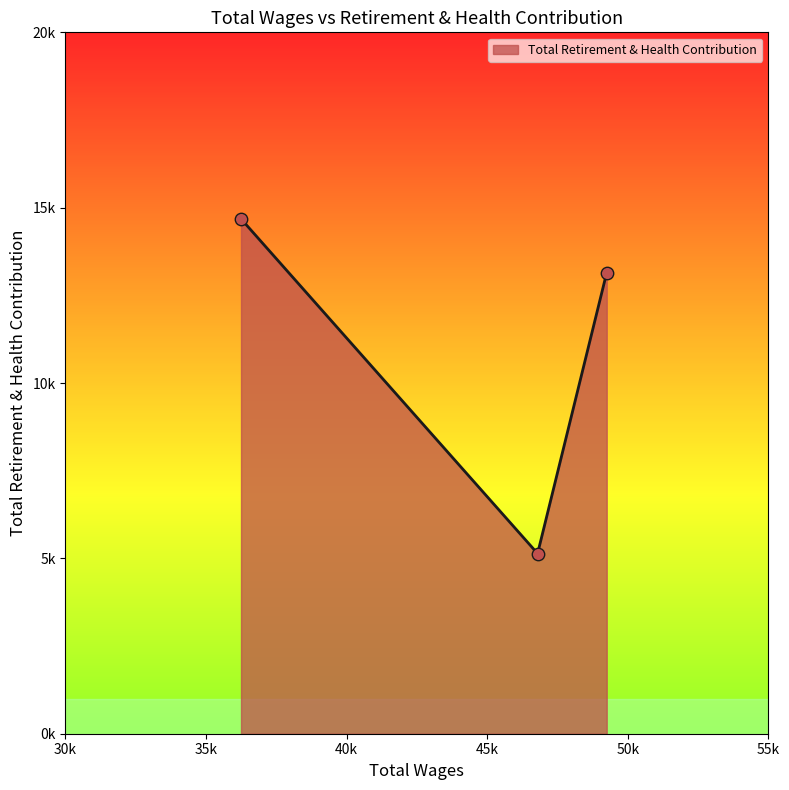

What is the change in value from 49249.0 to 46791.0?

-8010